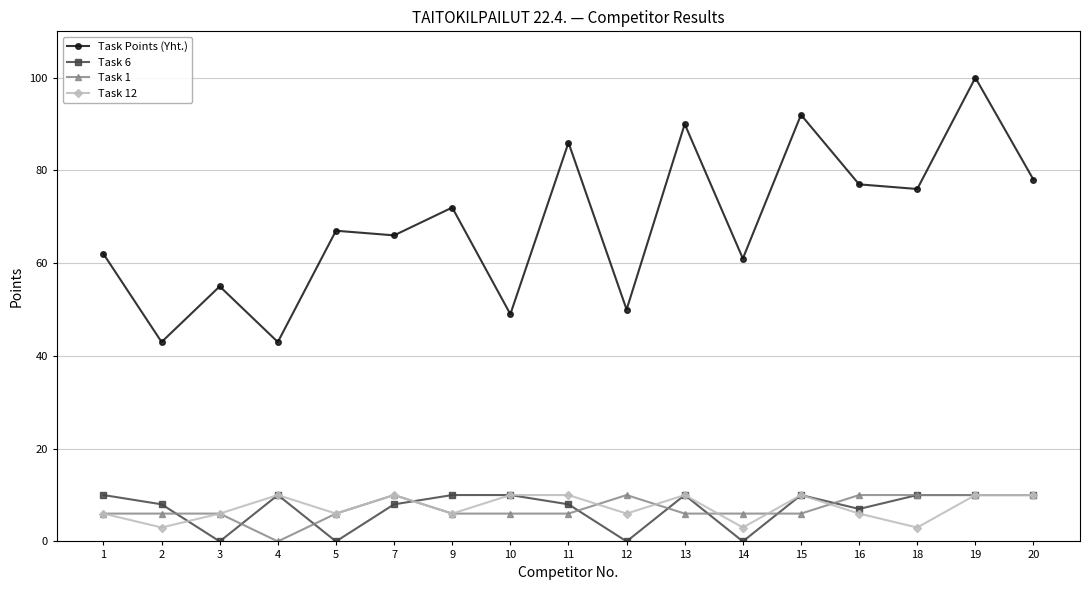

What is the maximum value shown in the chart?

100